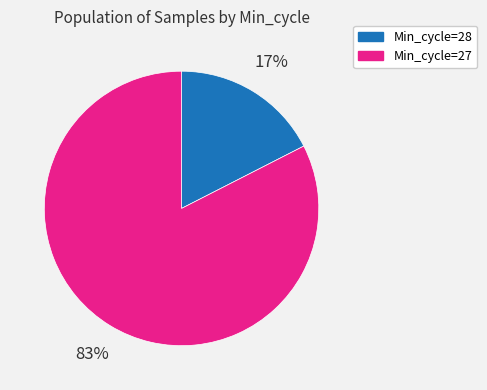

Do Min_cycle=27 and Min_cycle=28 together represent more than half of the pie?

Yes